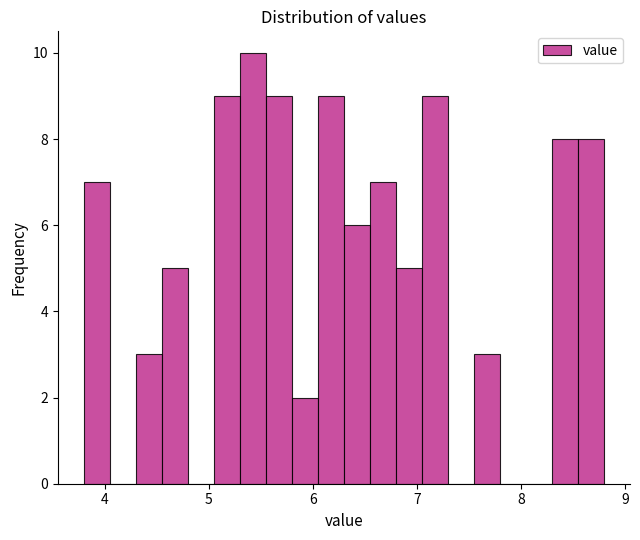

Read against the x-axis, roughly where is the centre of the tallest bar?

5.4